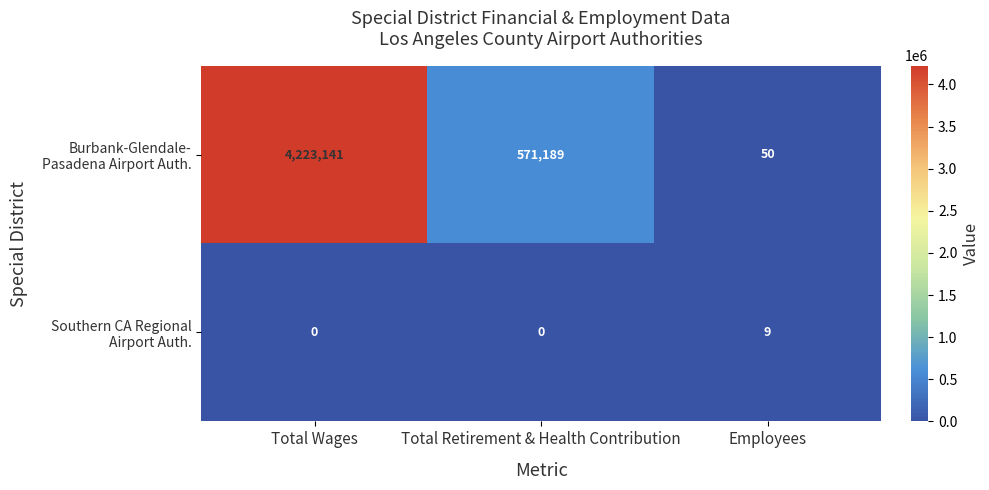

What is the total value across all series at Total Wages?

4223141